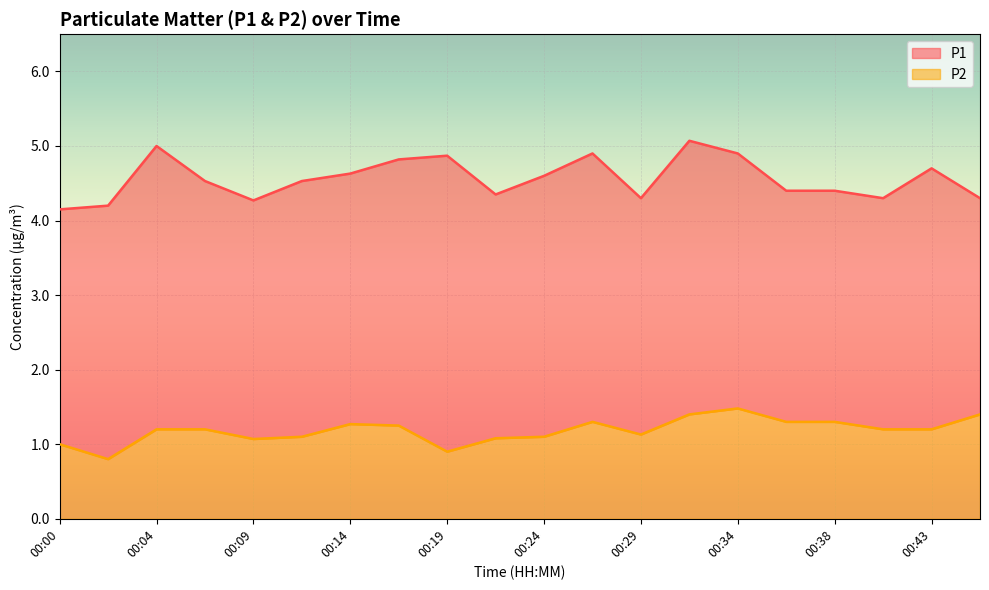

How many values in the P2 series exceed 1?

17